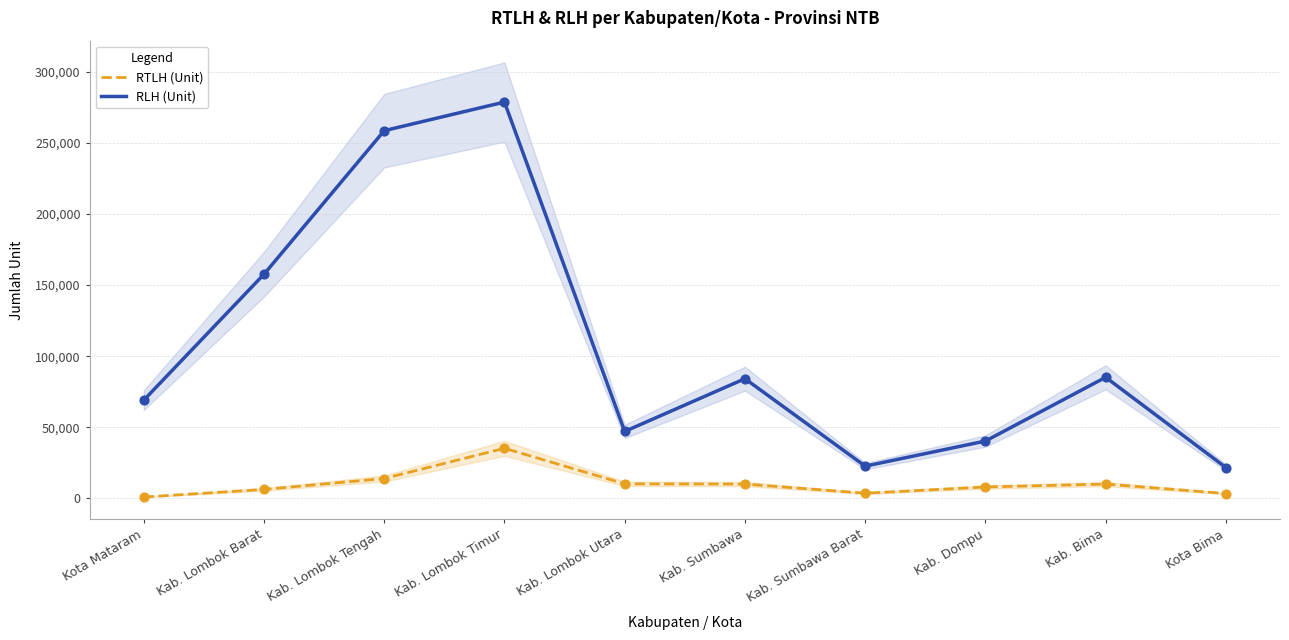

Which series contains the highest Y value?

RLH (Unit)